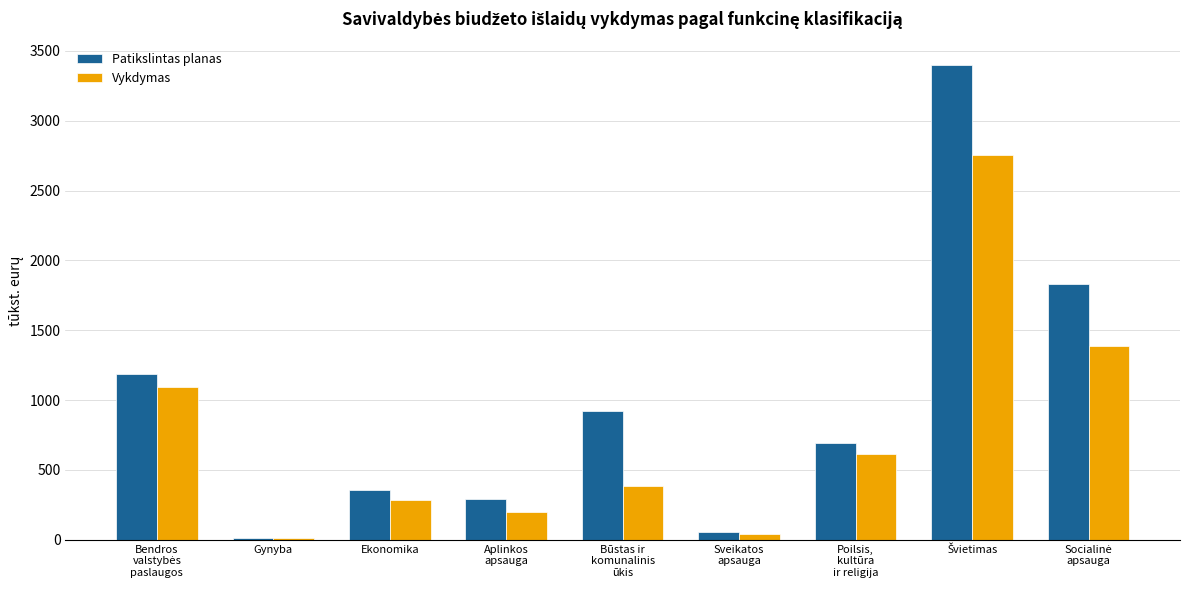

What is the greatest value displayed?

3397.3